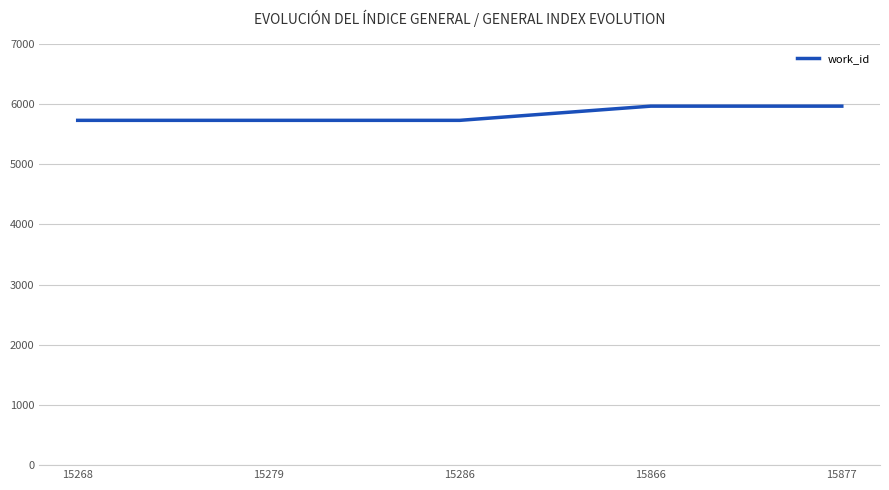

Reading right to left, list all the values displayed in this chart.

15877=5965	15866=5965	15286=5729	15279=5729	15268=5729